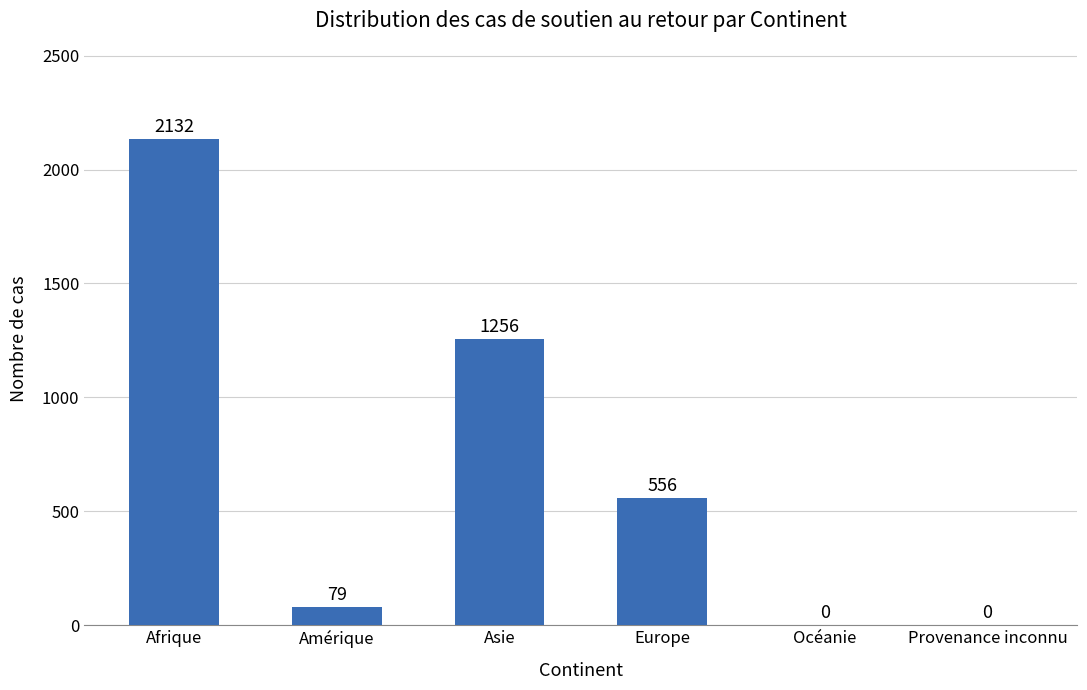

Reading left to right, what are all the values shown in this chart?

2132	79	1256	556	0	0